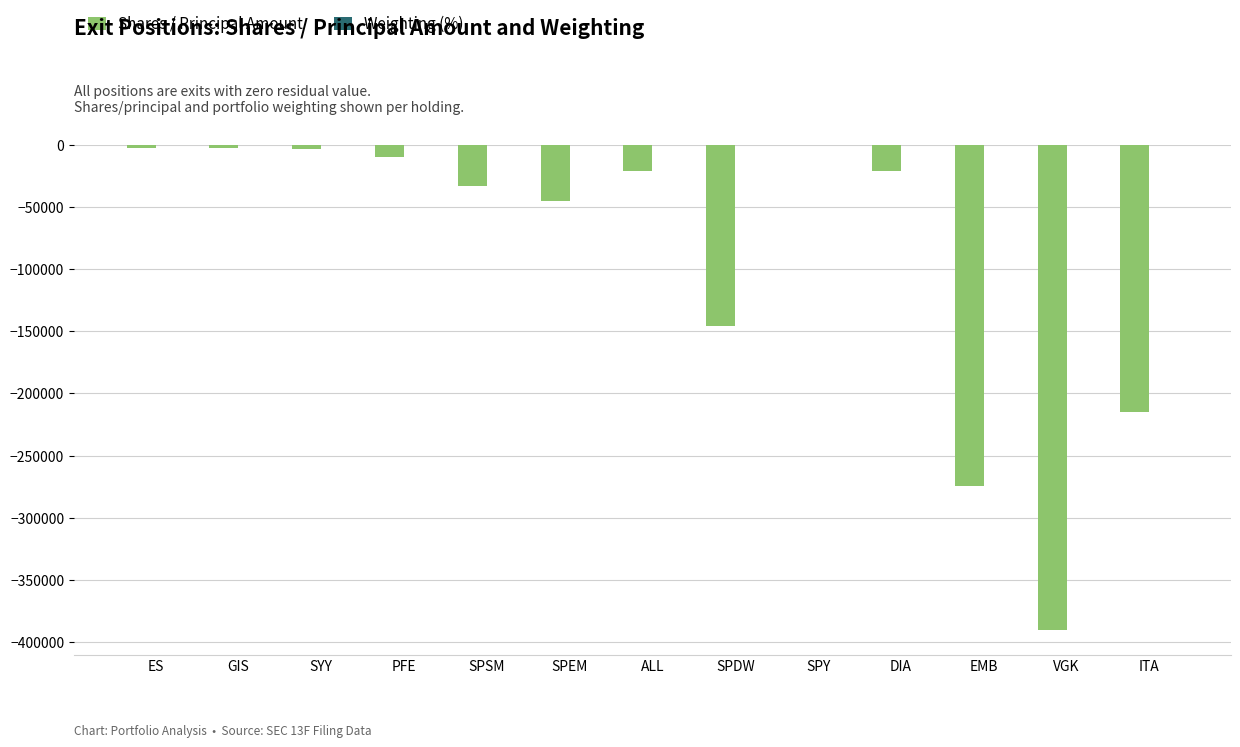

Between EMB and ITA, which series saw the biggest shift?

Shares / Principal Amount